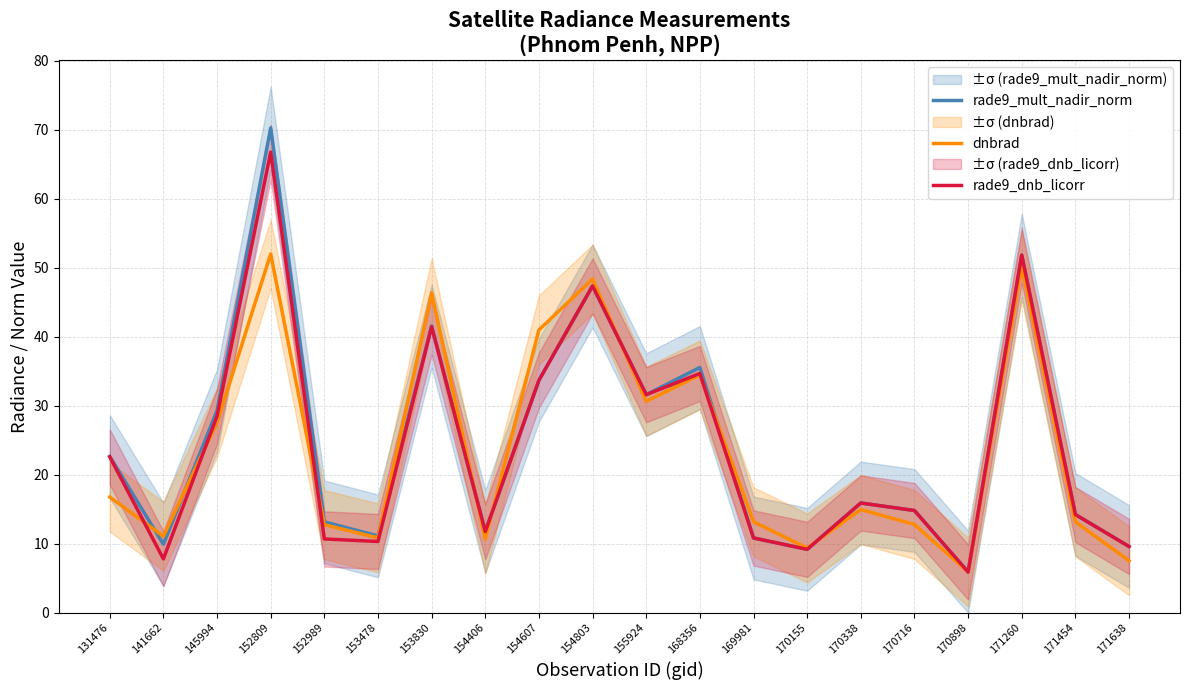

What are all the series names shown in the legend?

rade9_mult_nadir_norm, dnbrad, rade9_dnb_licorr